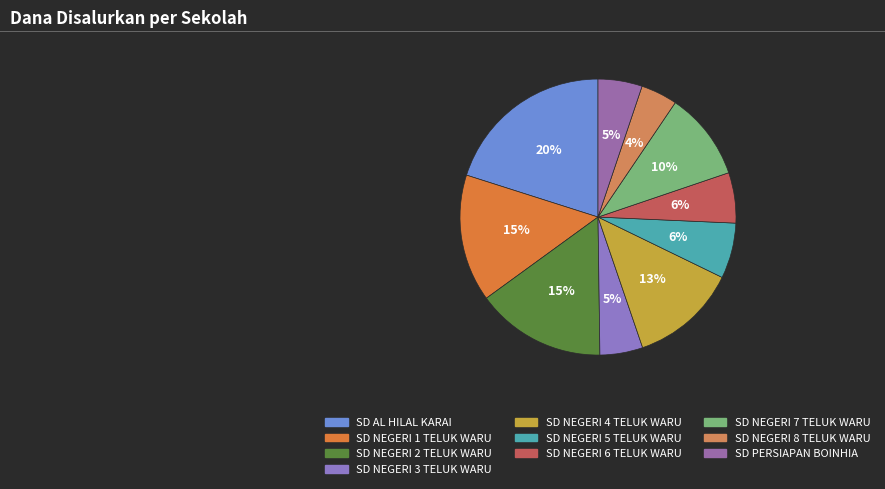

Is SD NEGERI 5 TELUK WARU the majority of the pie?

No